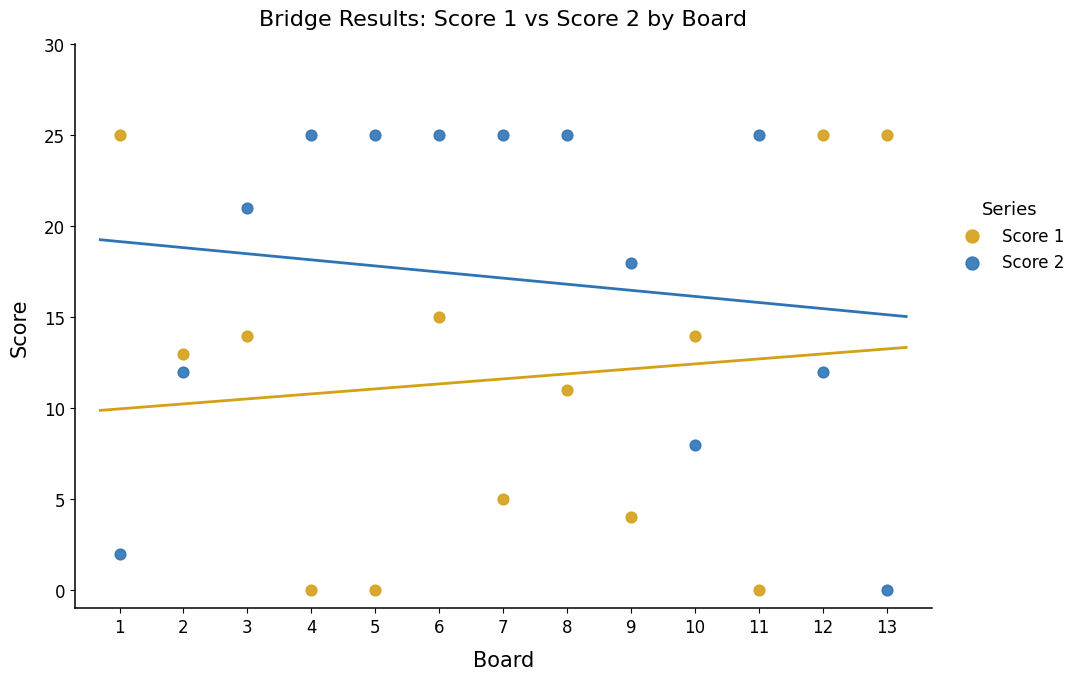

What is the X range (max minus min) for the scatter plot?

12